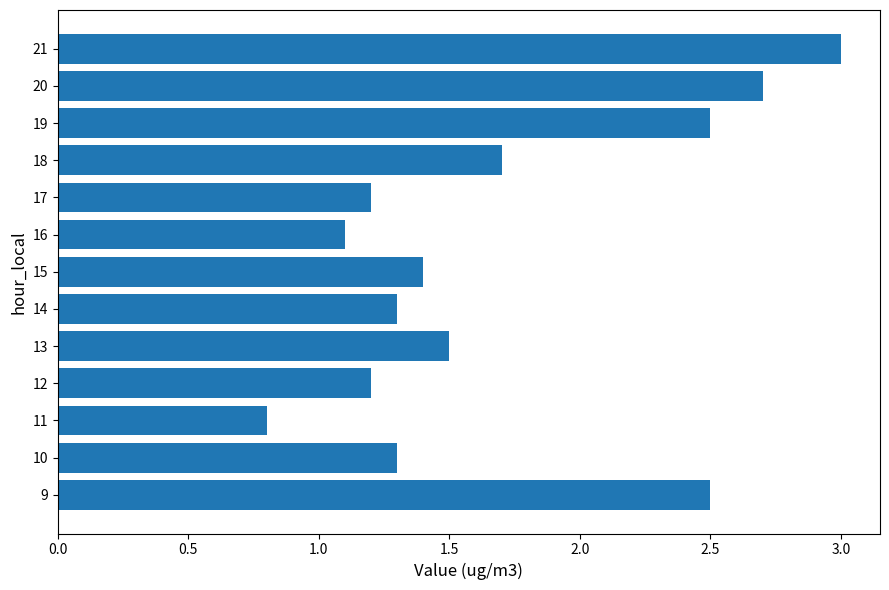

True or false: the data shows 4.4 at 9.

False